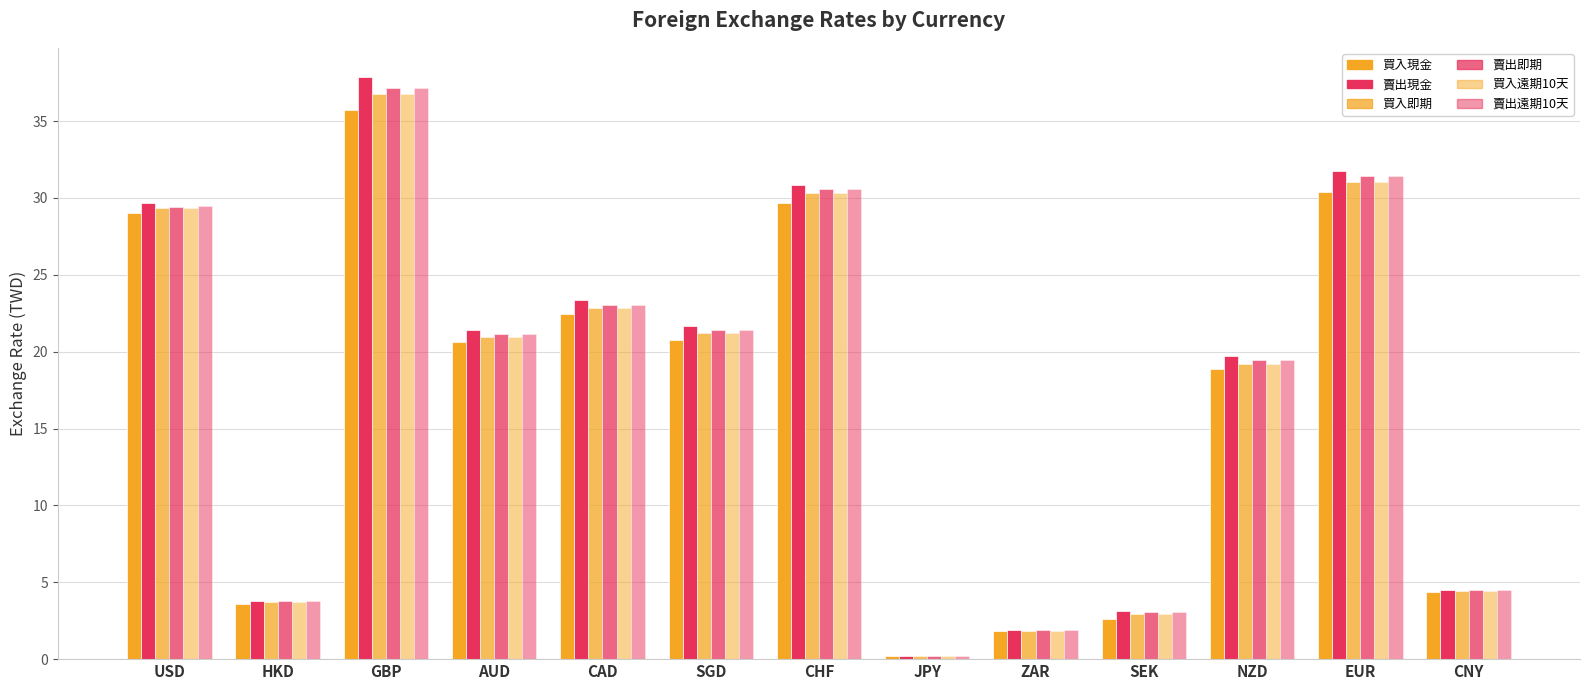

The value of 賣出即期 at CAD is 23.0. True or false?

True